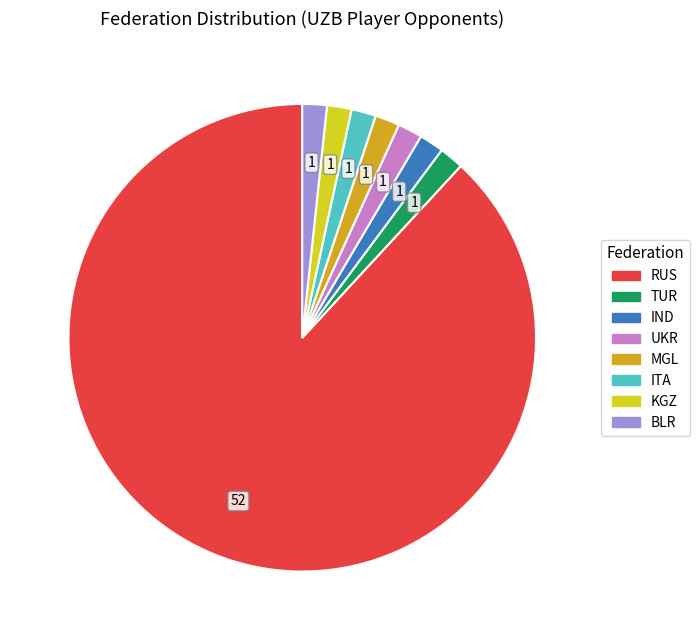

What is the majority slice?

RUS